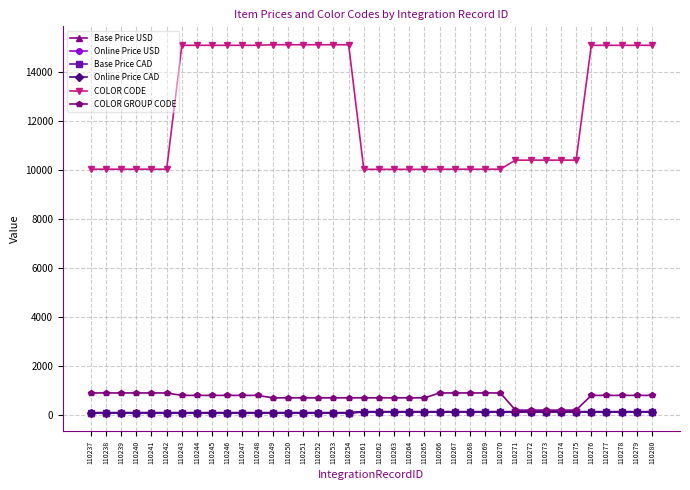

Reading left to right, transcribe all the data shown in this chart.

Base Price USD: 110237=85	110238=85	110239=85	110240=85	110241=85	110242=85	110243=85	110244=85	110245=85	110246=85	110247=85	110248=85	110249=85	110250=85	110251=85	110252=85	110253=85	110254=85	110261=125	110262=125	110263=125	110264=125	110265=125	110266=125	110267=125	110268=125	110269=125	110270=125	110271=125	110272=125	110273=125	110274=125	110275=125	110276=125	110277=125	110278=125	110279=125	110280=125
Online Price USD: 110237=85	110238=85	110239=85	110240=85	110241=85	110242=85	110243=85	110244=85	110245=85	110246=85	110247=85	110248=85	110249=85	110250=85	110251=85	110252=85	110253=85	110254=85	110261=125	110262=125	110263=125	110264=125	110265=125	110266=125	110267=125	110268=125	110269=125	110270=125	110271=125	110272=125	110273=125	110274=125	110275=125	110276=125	110277=125	110278=125	110279=125	110280=125
Base Price CAD: 110237=95	110238=95	110239=95	110240=95	110241=95	110242=95	110243=95	110244=95	110245=95	110246=95	110247=95	110248=95	110249=95	110250=95	110251=95	110252=95	110253=95	110254=95	110261=135	110262=135	110263=135	110264=135	110265=135	110266=135	110267=135	110268=135	110269=135	110270=135	110271=135	110272=135	110273=135	110274=135	110275=135	110276=135	110277=135	110278=135	110279=135	110280=135
Online Price CAD: 110237=95	110238=95	110239=95	110240=95	110241=95	110242=95	110243=95	110244=95	110245=95	110246=95	110247=95	110248=95	110249=95	110250=95	110251=95	110252=95	110253=95	110254=95	110261=135	110262=135	110263=135	110264=135	110265=135	110266=135	110267=135	110268=135	110269=135	110270=135	110271=135	110272=135	110273=135	110274=135	110275=135	110276=135	110277=135	110278=135	110279=135	110280=135
COLOR CODE: 110237=10022	110238=10022	110239=10022	110240=10022	110241=10022	110242=10022	110243=15073	110244=15073	110245=15073	110246=15073	110247=15073	110248=15073	110249=15096	110250=15096	110251=15096	110252=15096	110253=15096	110254=15096	110261=10017	110262=10017	110263=10017	110264=10017	110265=10017	110266=10022	110267=10022	110268=10022	110269=10022	110270=10022	110271=10392	110272=10392	110273=10392	110274=10392	110275=10392	110276=15073	110277=15073	110278=15073	110279=15073	110280=15073
COLOR GROUP CODE: 110237=900	110238=900	110239=900	110240=900	110241=900	110242=900	110243=800	110244=800	110245=800	110246=800	110247=800	110248=800	110249=700	110250=700	110251=700	110252=700	110253=700	110254=700	110261=700	110262=700	110263=700	110264=700	110265=700	110266=900	110267=900	110268=900	110269=900	110270=900	110271=200	110272=200	110273=200	110274=200	110275=200	110276=800	110277=800	110278=800	110279=800	110280=800